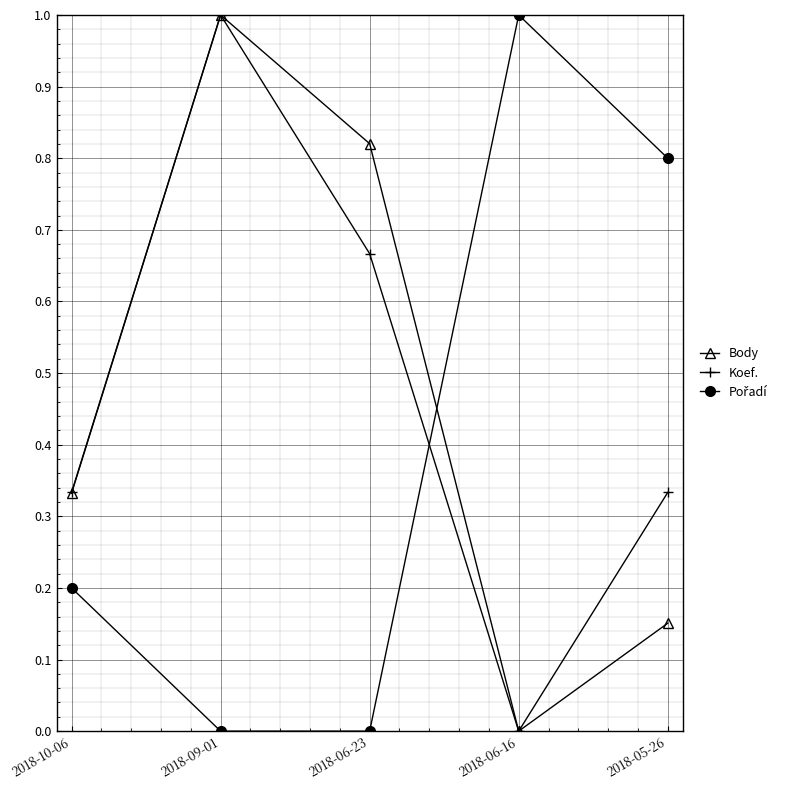

Does the chart have visible grid lines?

Yes